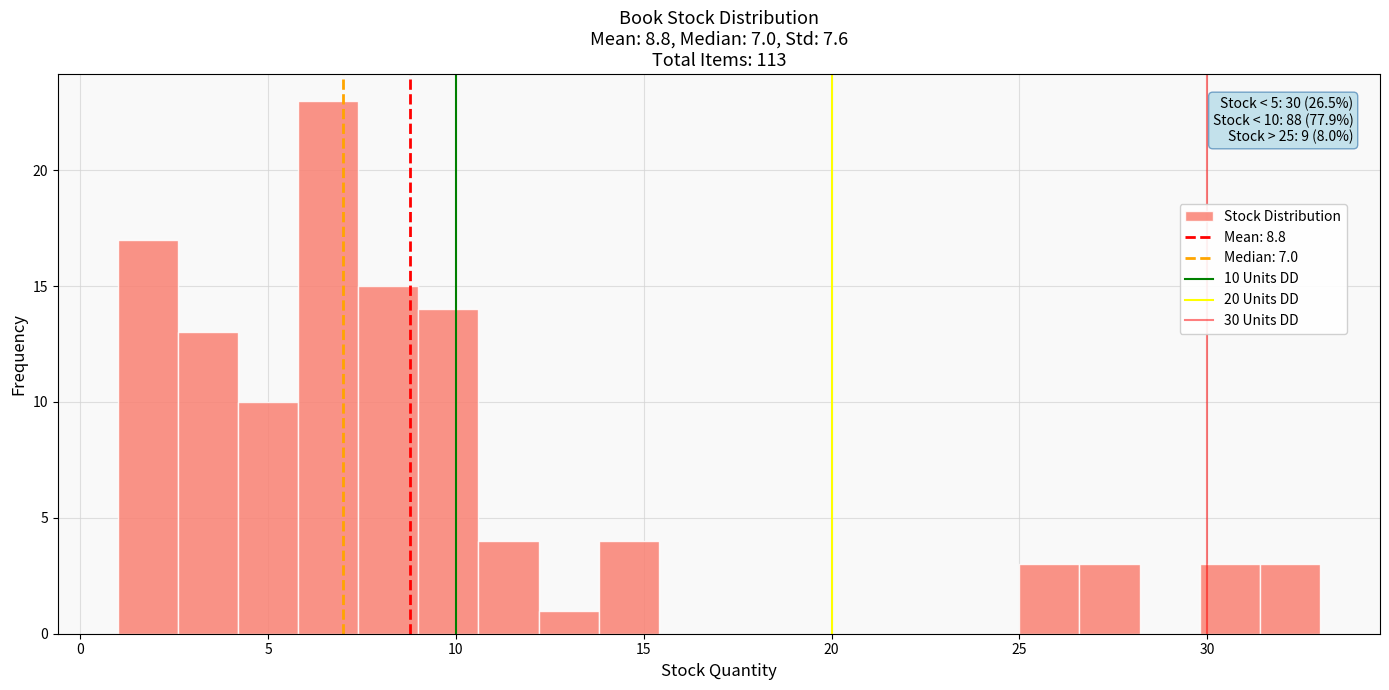

Around what value on the x-axis is the tallest bar? Give the approximate position of its centre, as read against the axis.

6.5